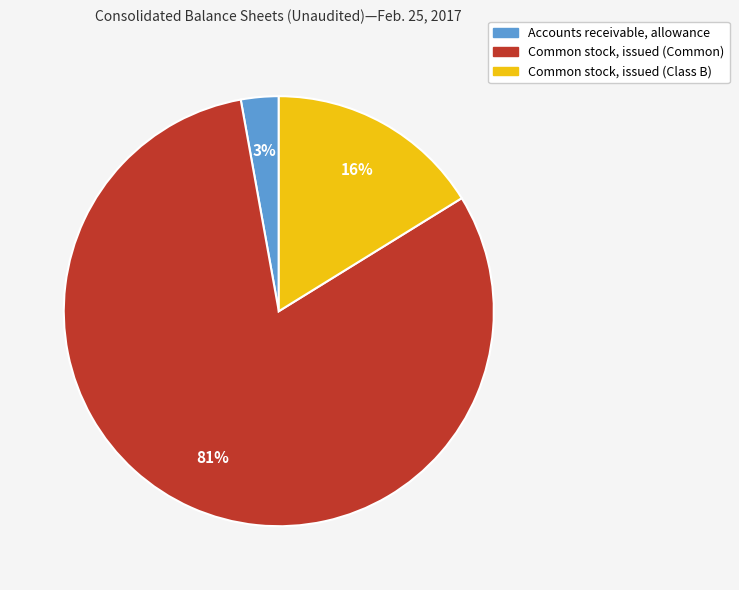

To the nearest percent, what is the difference between the largest and smallest slice percentages?

78%